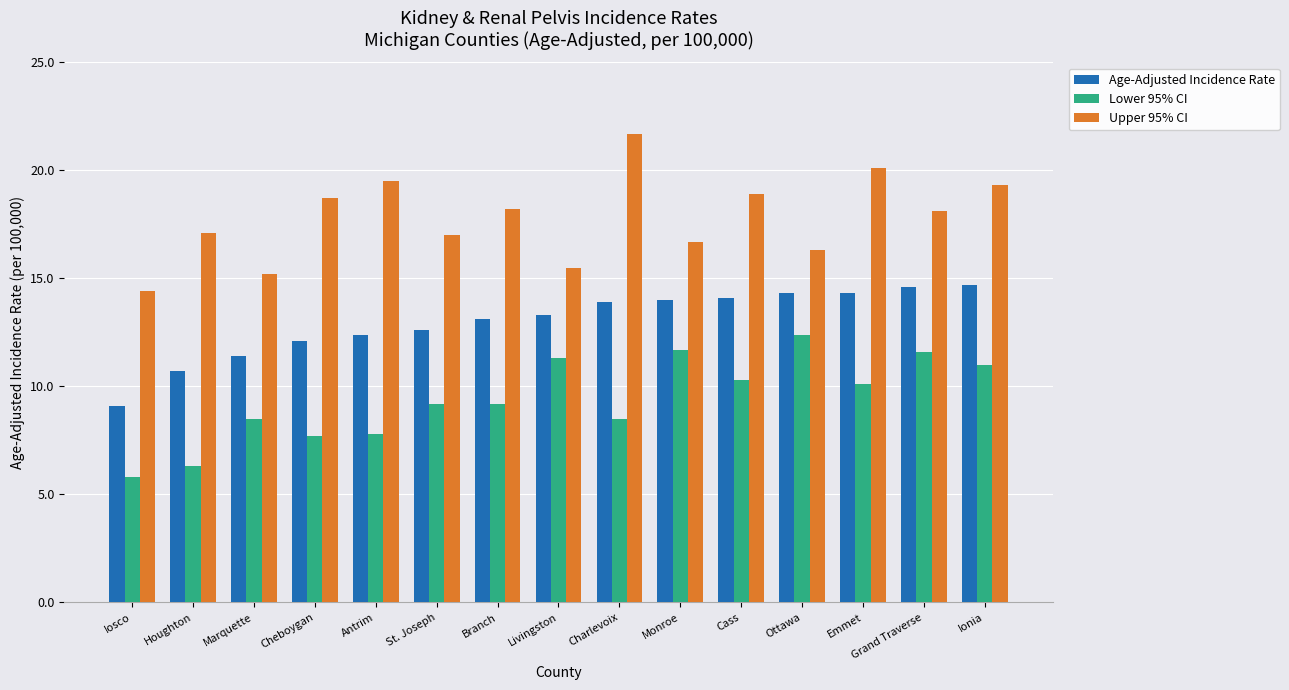

Which category has the highest value in the Upper 95% CI series?

Charlevoix